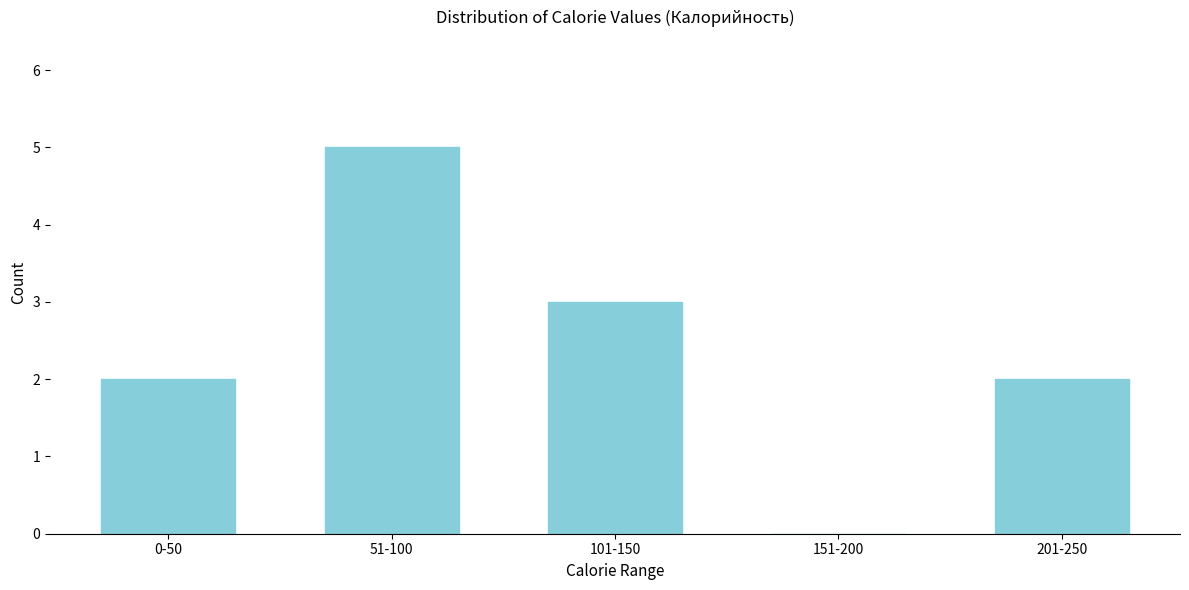

Reading right to left, list all the values displayed in this chart.

201-250=2	151-200=0	101-150=3	51-100=5	0-50=2